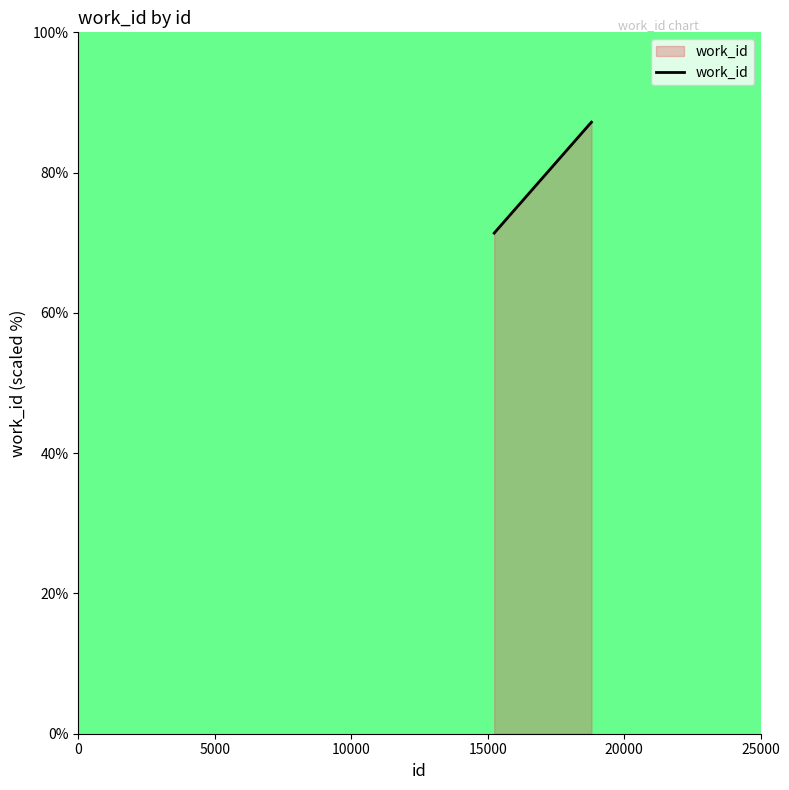

What is the smallest value displayed?

71.4